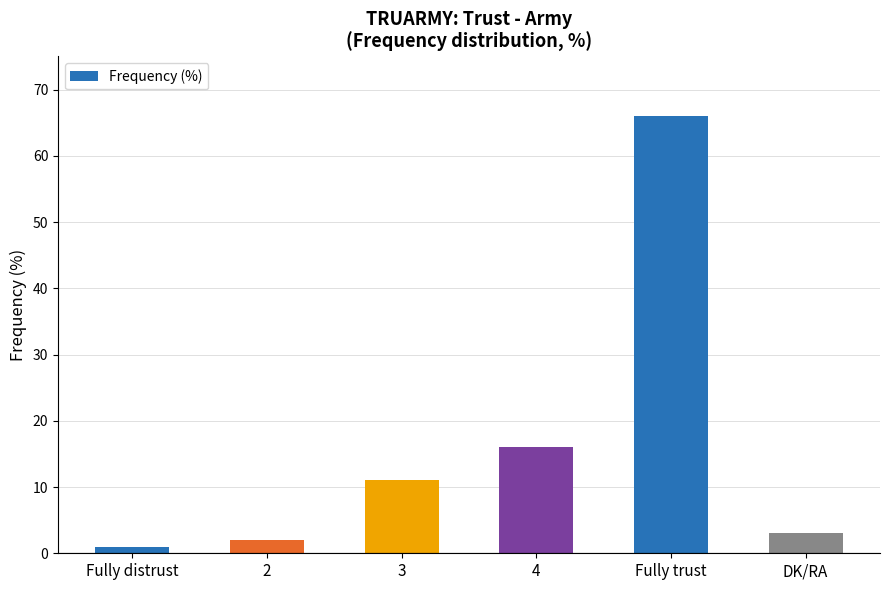

What is the difference between the maximum and minimum values?

65